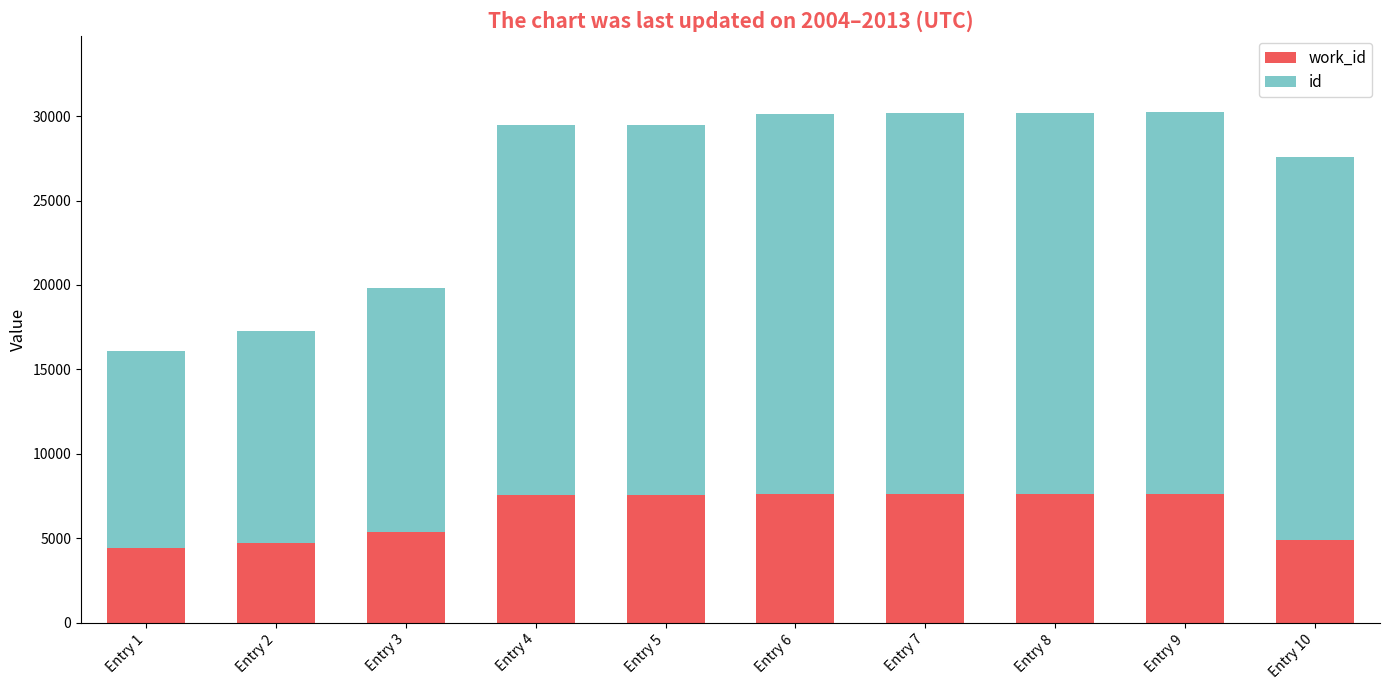

What is the total value across all series at Entry 9?

30222